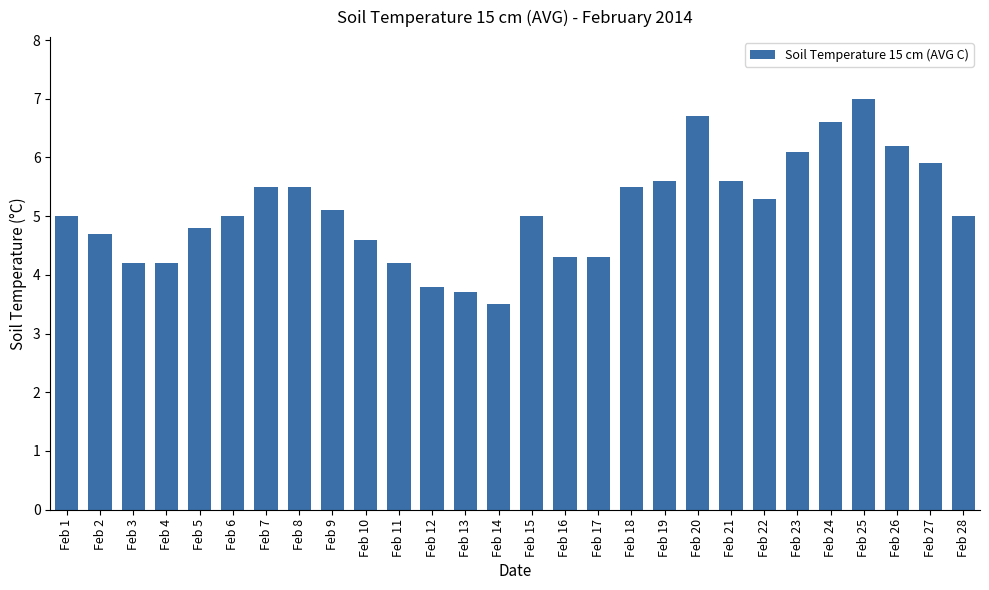

Are the bars horizontal?

No